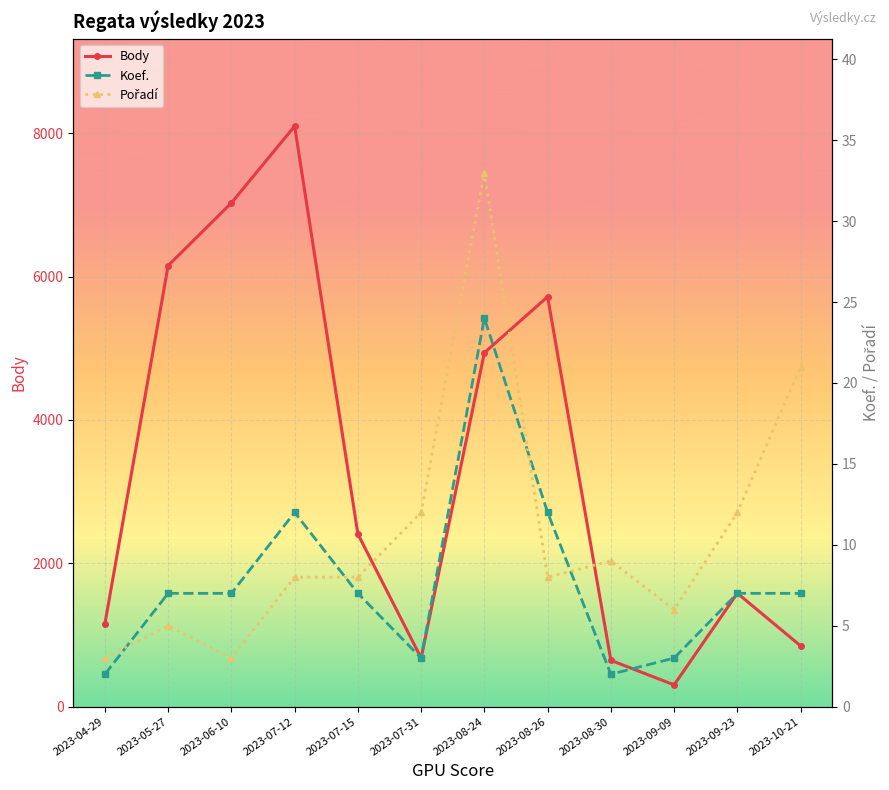

What is the minimum value shown in the chart?

2